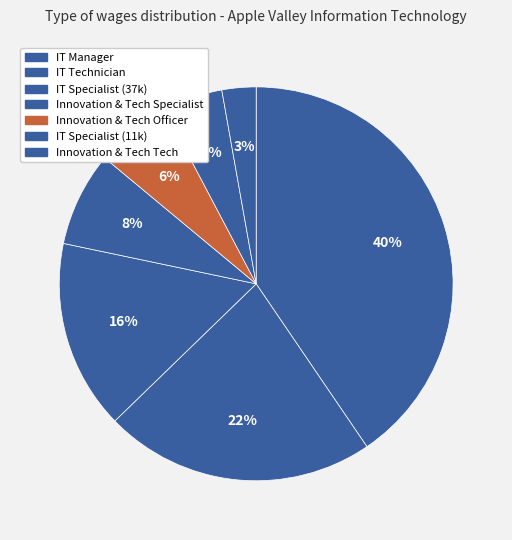

What is the largest slice in the pie chart?

Information Technology Manager